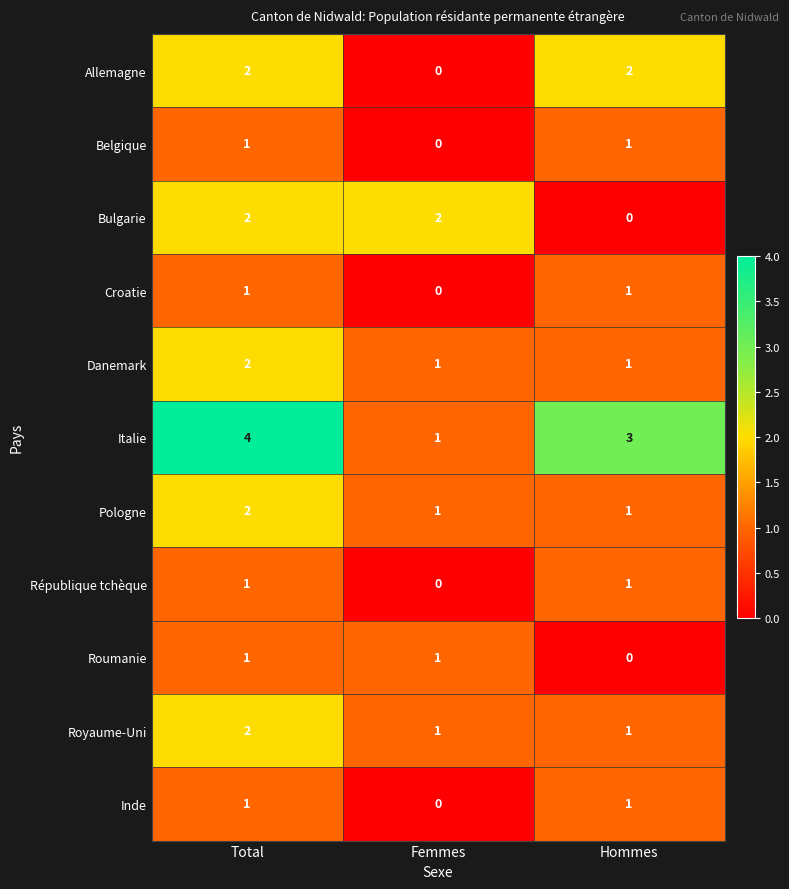

How many distinct data groups are displayed?

11